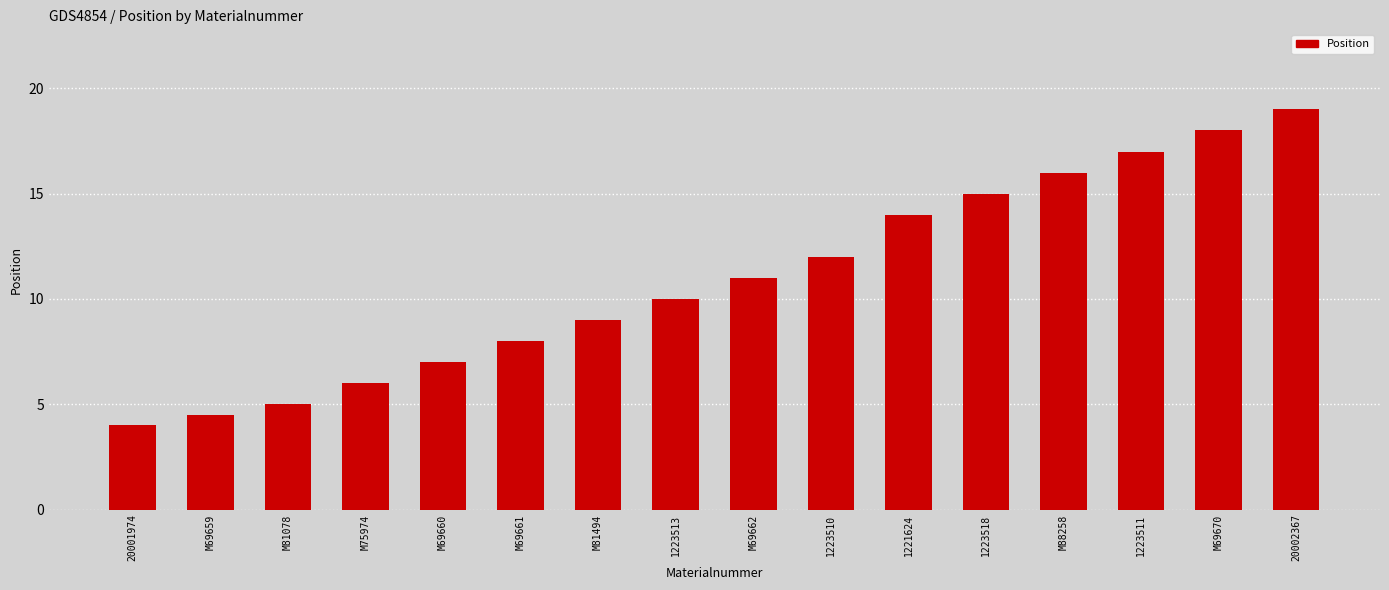

What is the value of the 1st bar from the left?

4.0